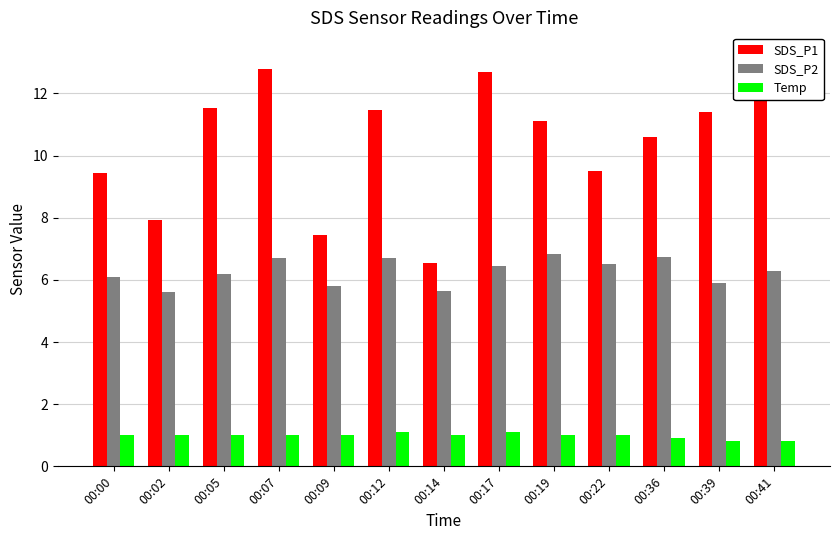

How many bars are there in each group?

3